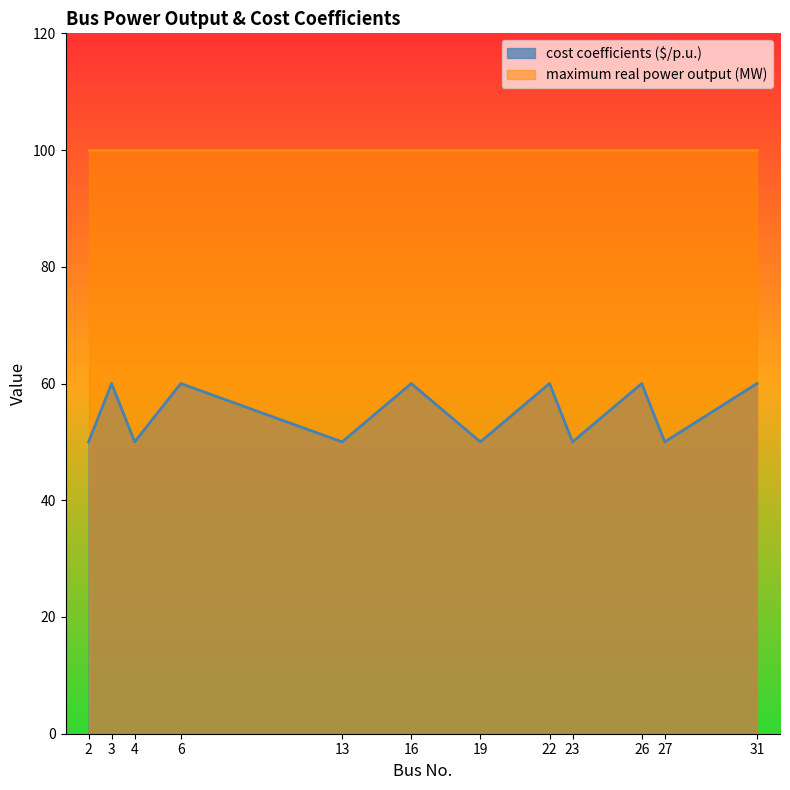

List the labels in order of value, smallest first.

2, 4, 13, 19, 23, 27, 3, 6, 16, 22, 26, 31